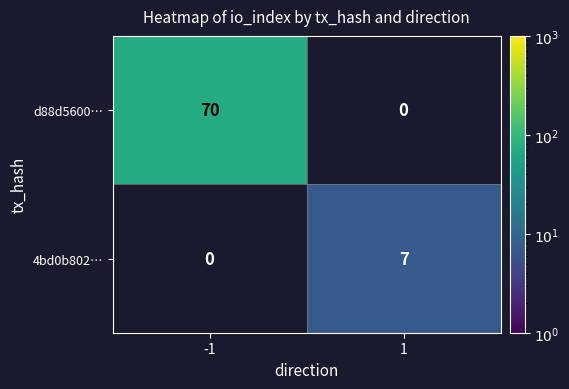

Which series changed the most between -1 and 1?

d88d5600…